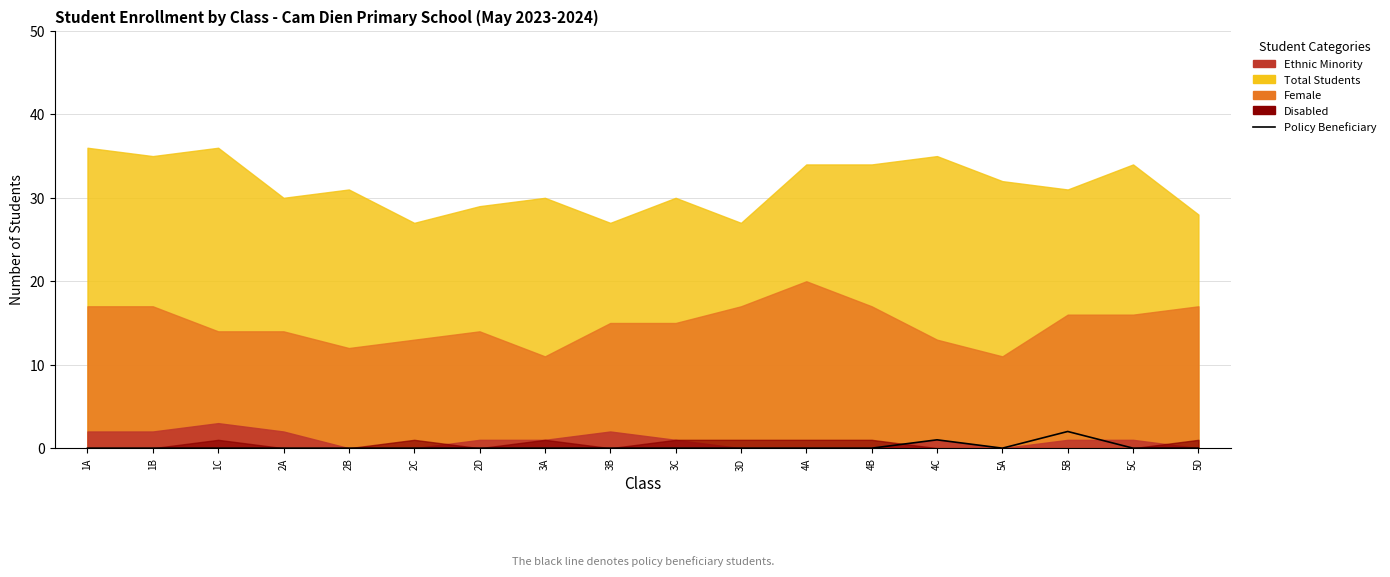

What position from the right is 5D?

1